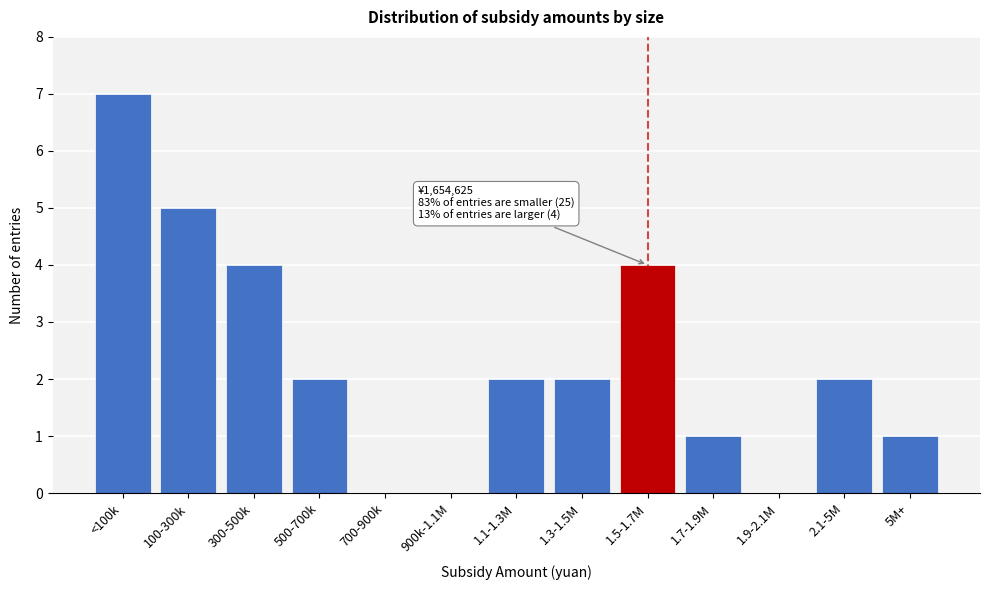

Reading left to right, list all the values displayed in this chart.

<100k=7	100-300k=5	300-500k=4	500-700k=2	700-900k=0	900k-1.1M=0	1.1-1.3M=2	1.3-1.5M=2	1.5-1.7M=4	1.7-1.9M=1	1.9-2.1M=0	2.1-5M=2	5M+=1